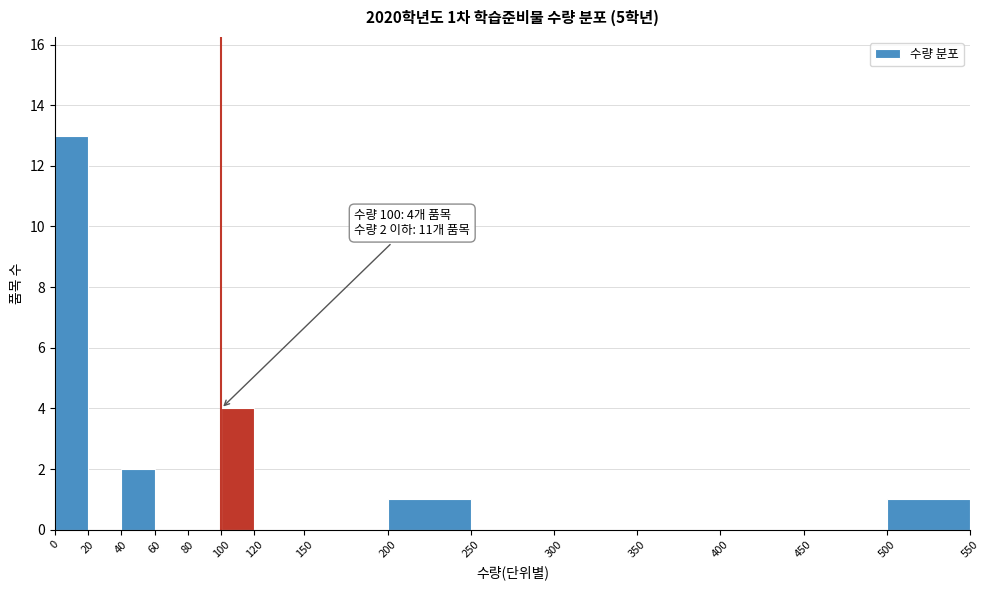

Which range on the x-axis has the tallest bar?

0 to 20